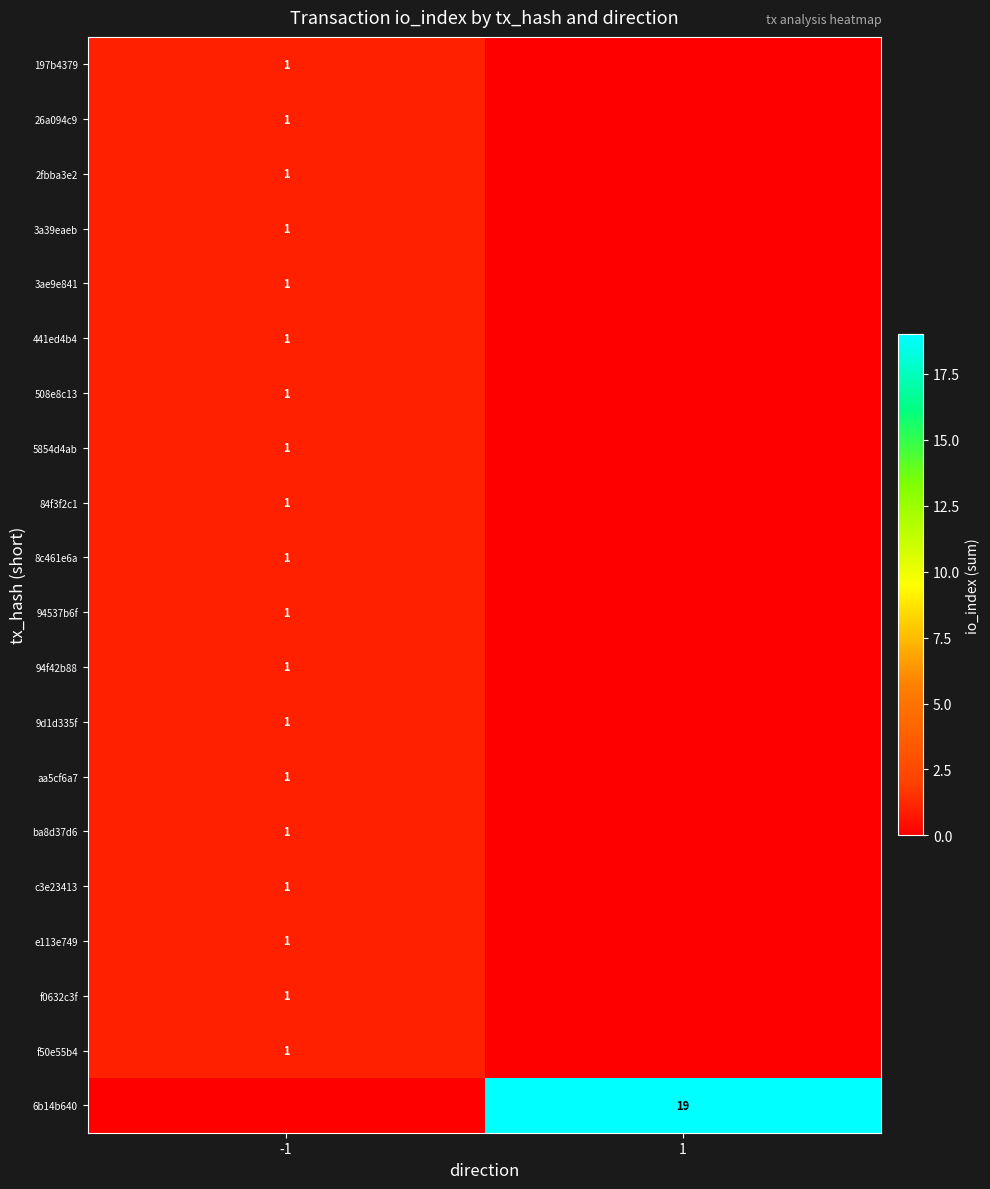

The value of 26a094c9 at -1 is 0. True or false?

False